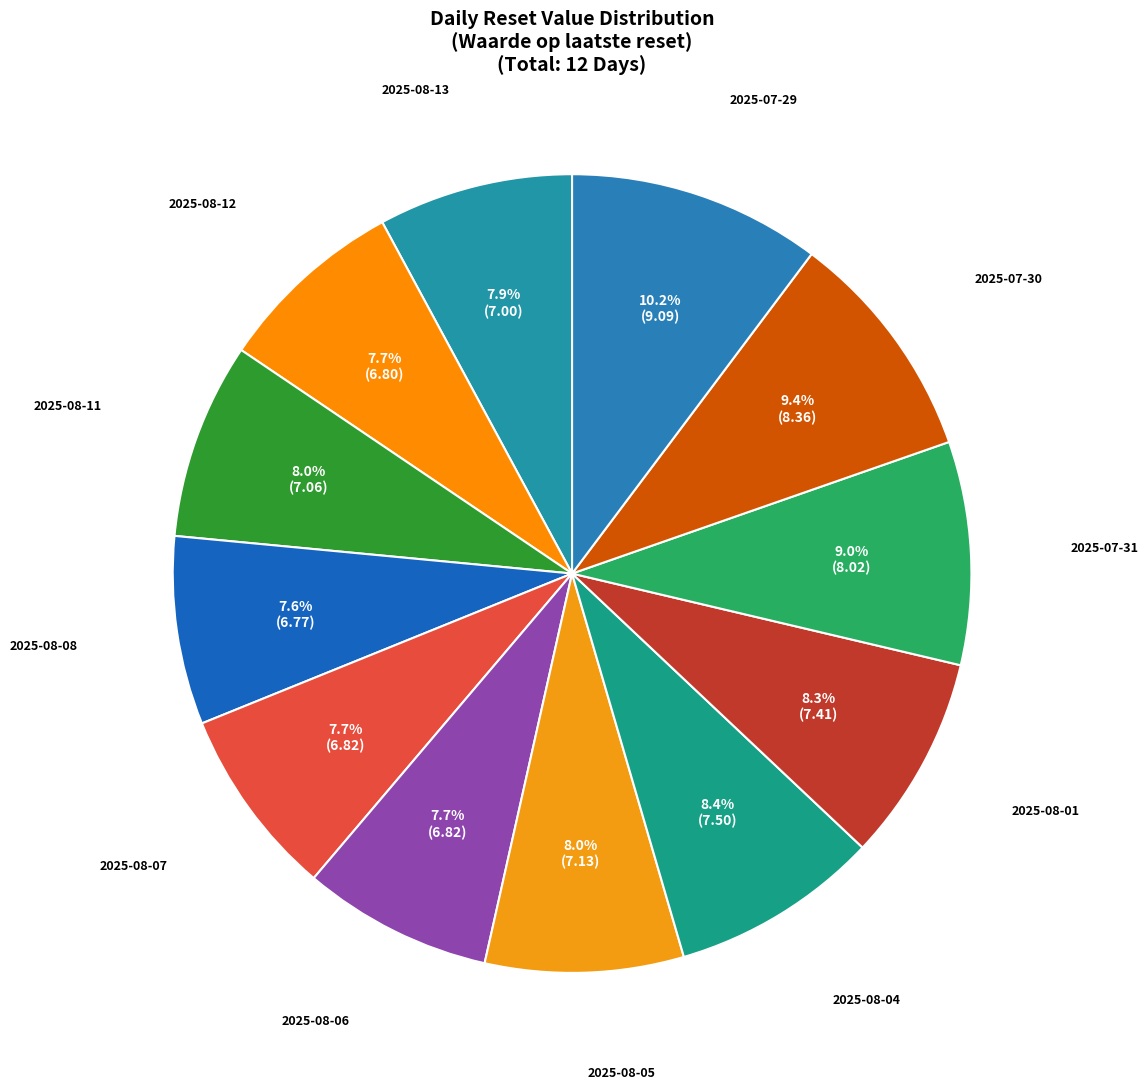

Count the number of slices in the pie.

12